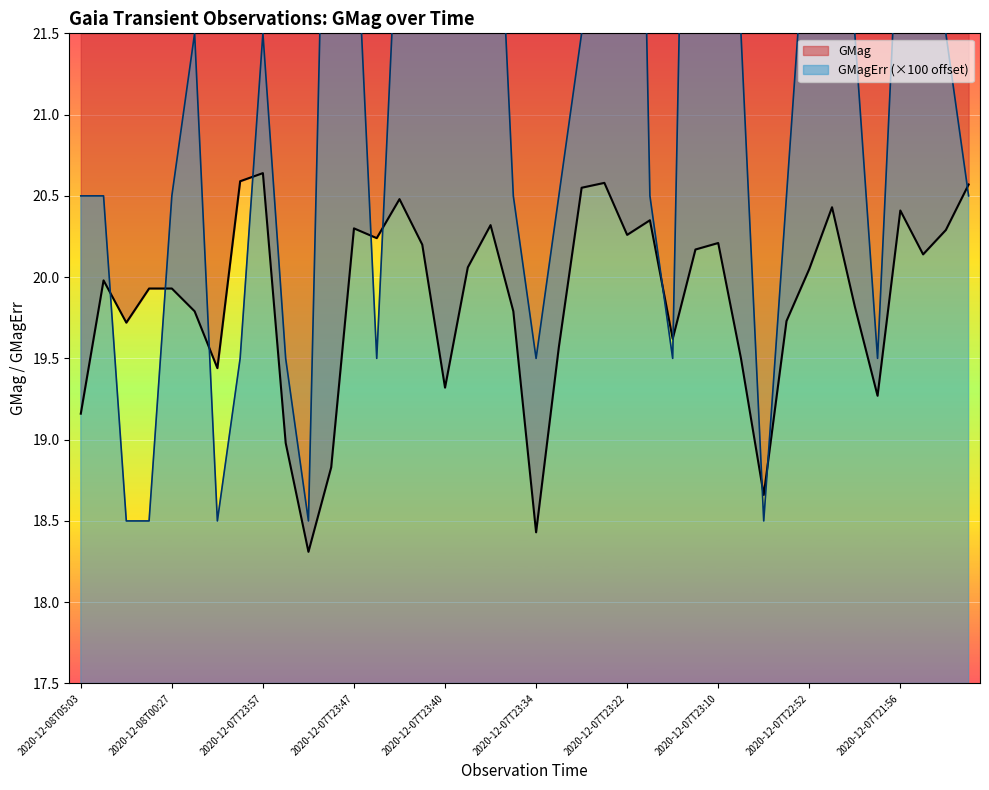

True or false: GMagErr has a value of 18.5 at 2020-12-07T22:58.

True